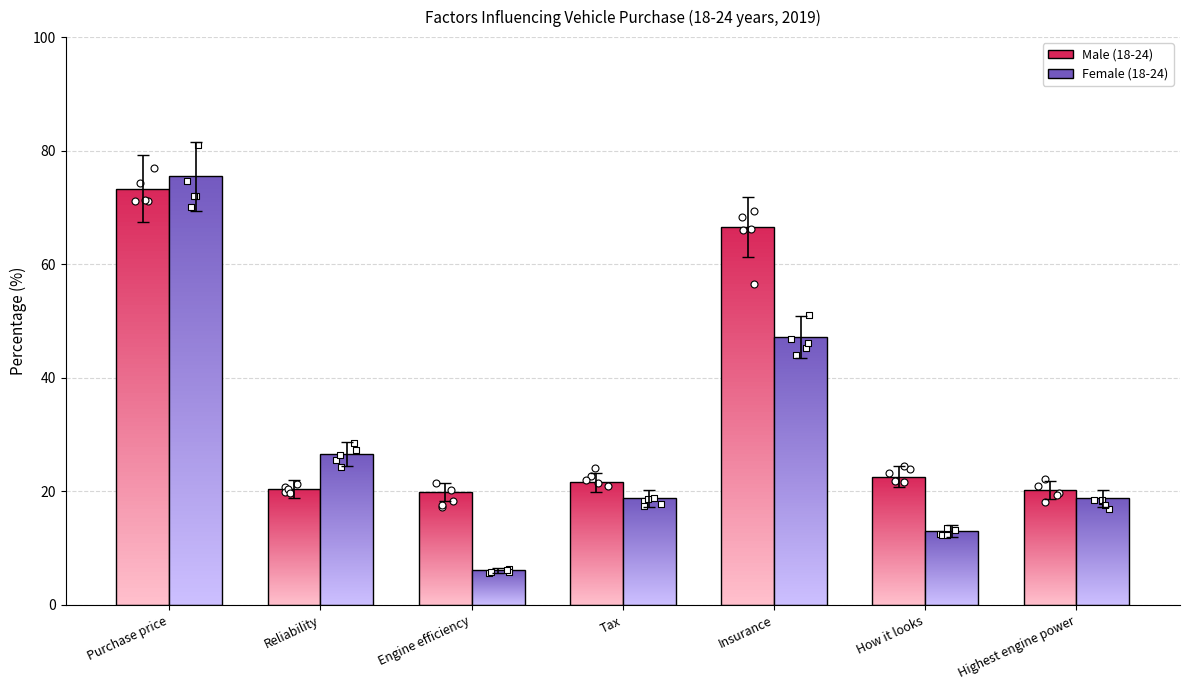

Which series has the largest Y range (max minus min)?

Female